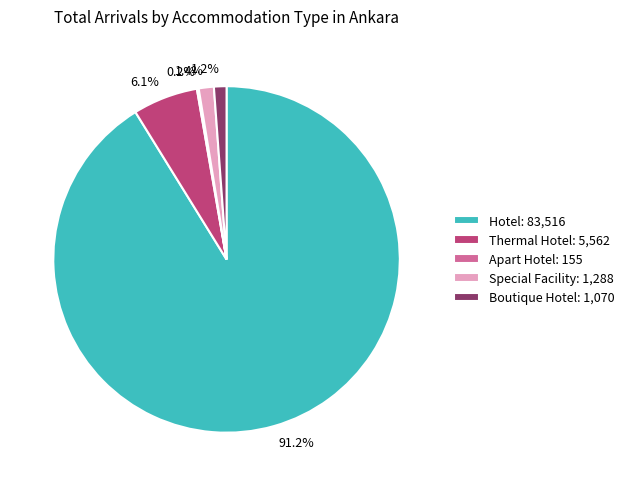

The Thermal Hotel slice represents 20% of the pie. True or false?

False